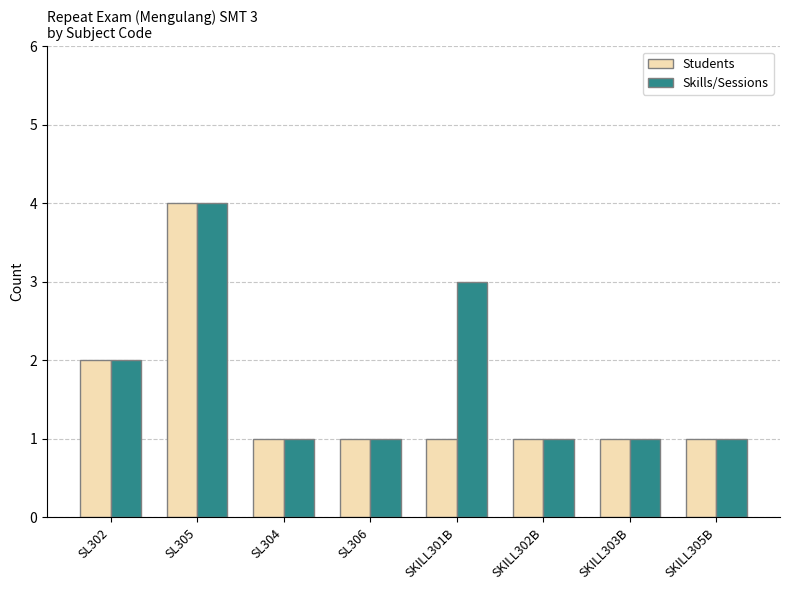

What is the smallest value displayed?

1